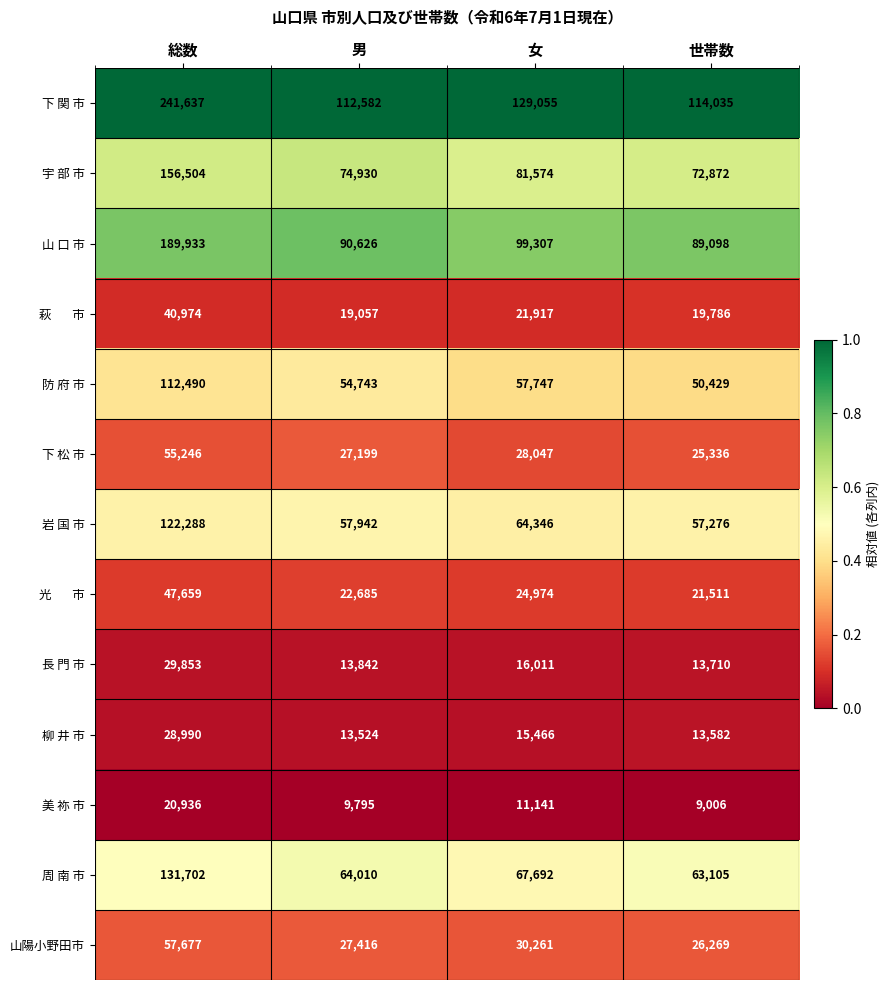

What is the spread (max minus min) of values at 総数?

220701